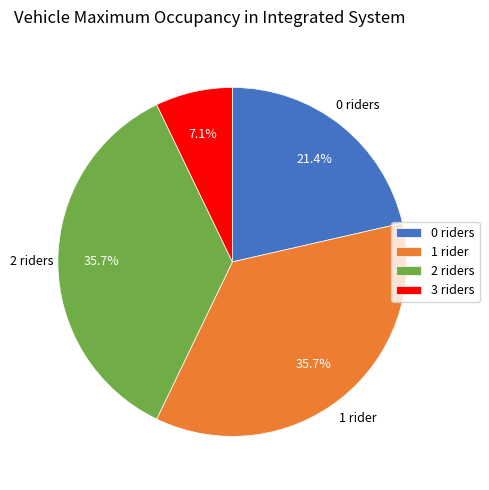

Does 2 riders account for over 50% of the chart?

No